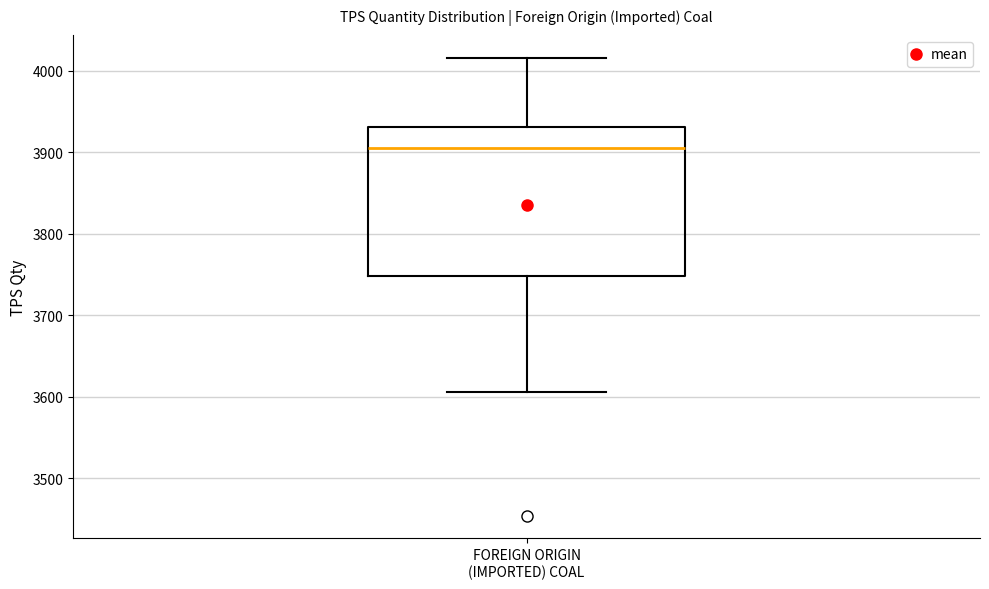

Read this box plot against the y-axis: the position of the median line, the range covered by the box, and the ends of both whiskers. The values are not printed on the chart, so give them approximately, as read against the axis.

median 3900, box 3750 to 3930, whiskers 3610 to 4020